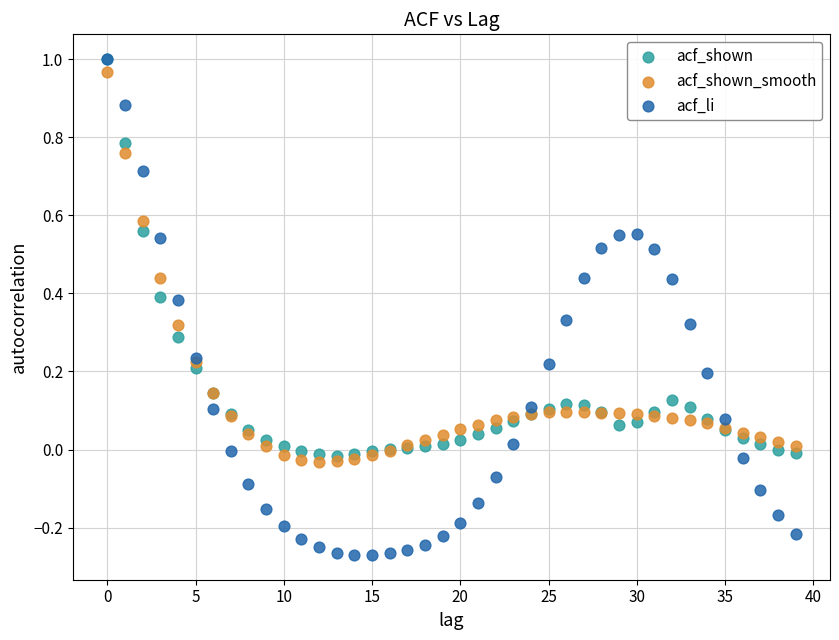

What are all the series names shown in the legend?

acf_shown, acf_shown_smooth, acf_li